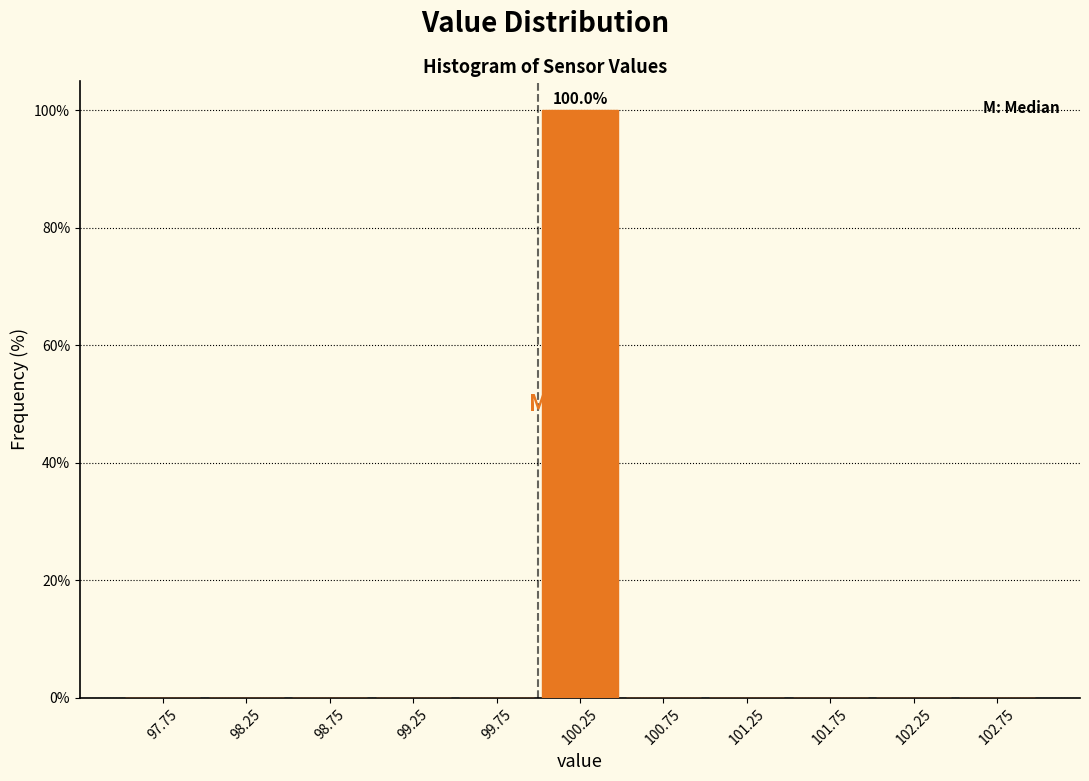

Which range on the x-axis has the tallest bar?

100.0 to 100.5